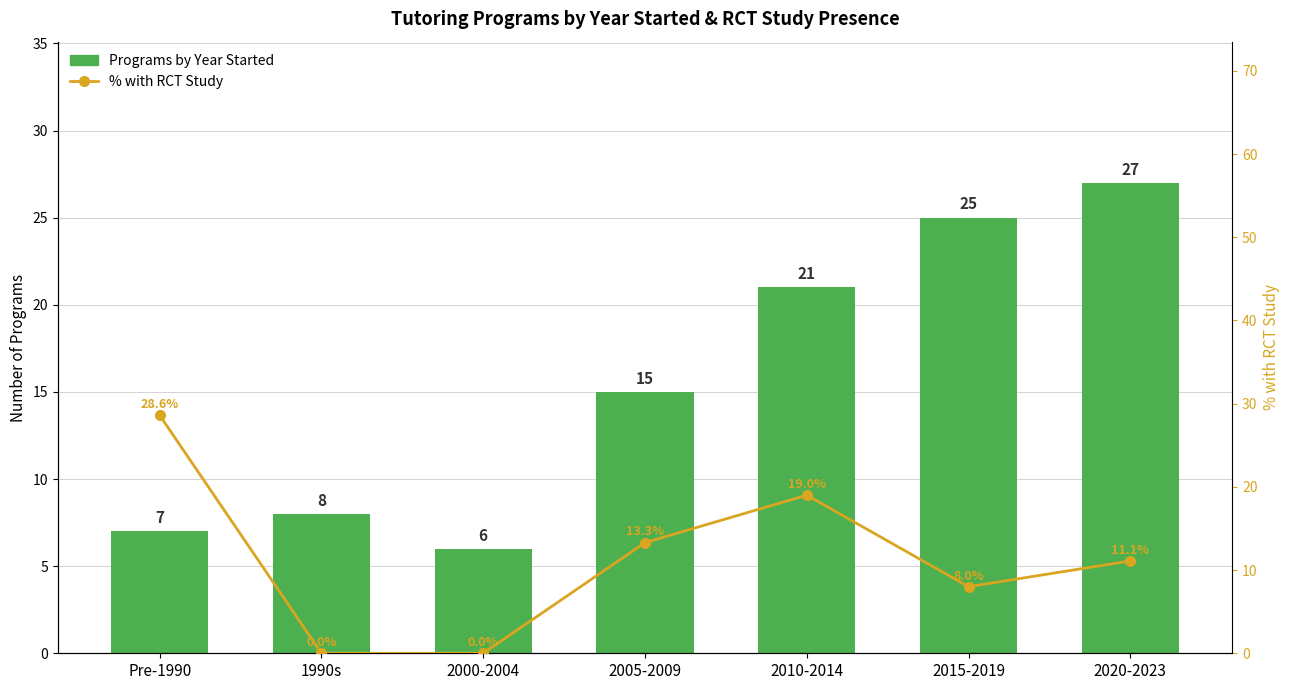

What is the minimum value for Programs by Year Started?

6.0